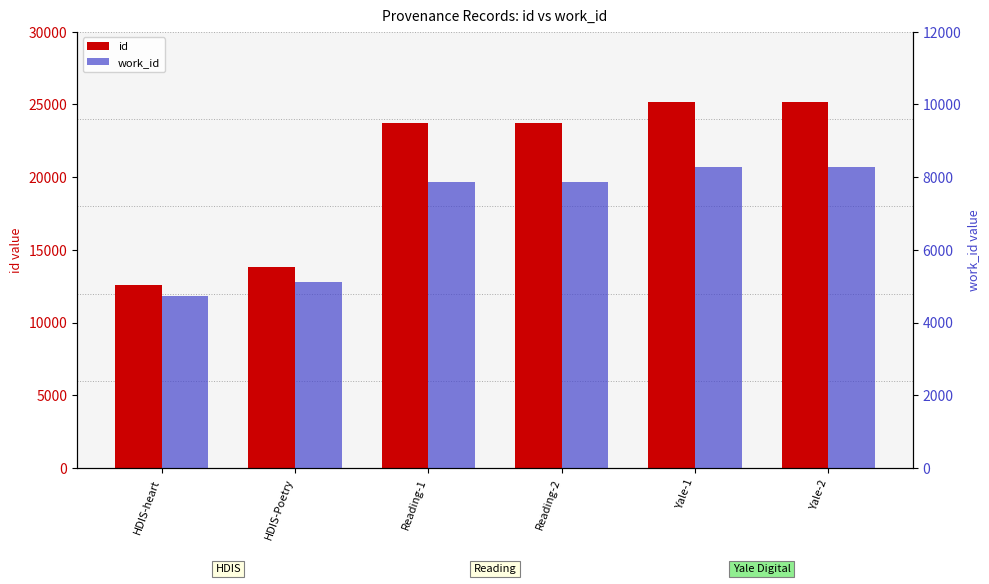

What is the sum of the work_id values at Yale-2 and HDIS-heart?

13017